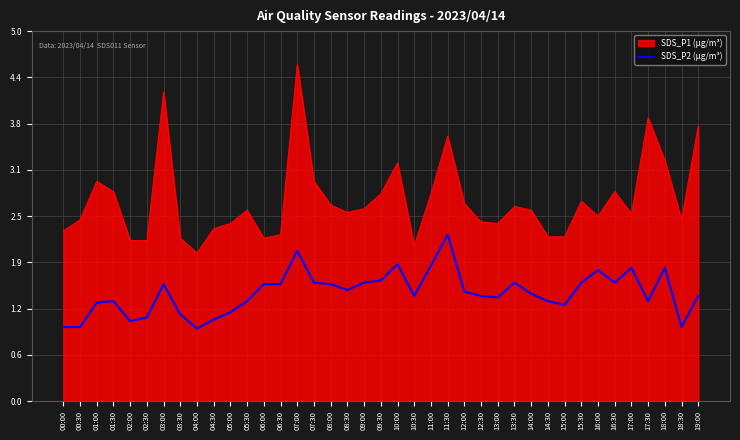

What is the smallest value displayed?

1.0